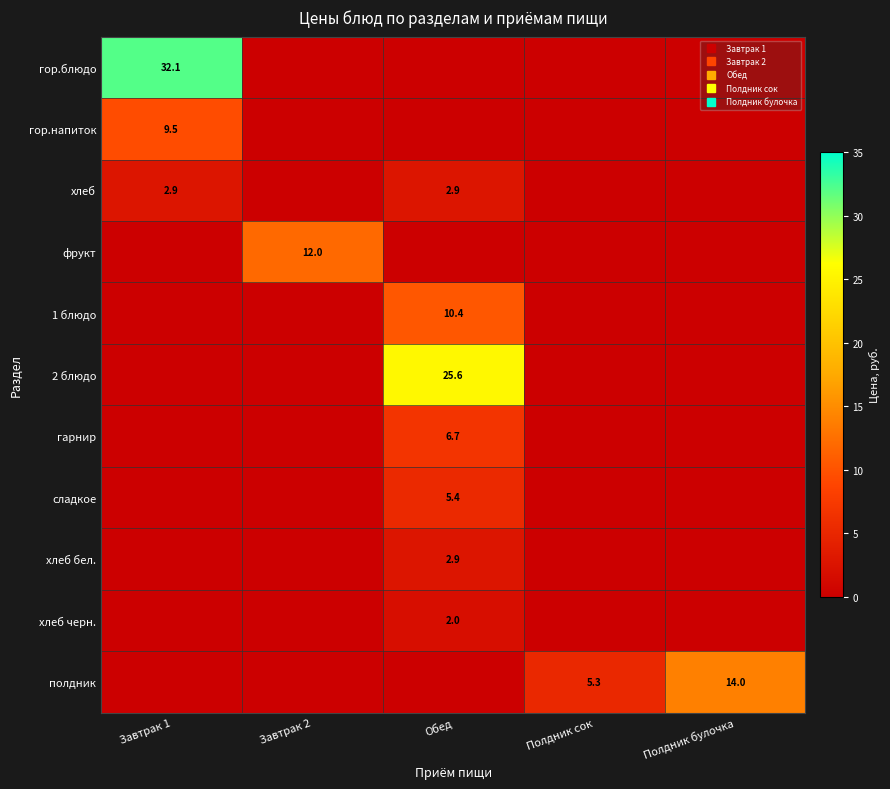

At Полдник сок, list the series in order from largest to smallest.

полдник, гор.блюдо, гор.напиток, хлеб, фрукт, 1 блюдо, 2 блюдо, гарнир, сладкое, хлеб бел., хлеб черн.